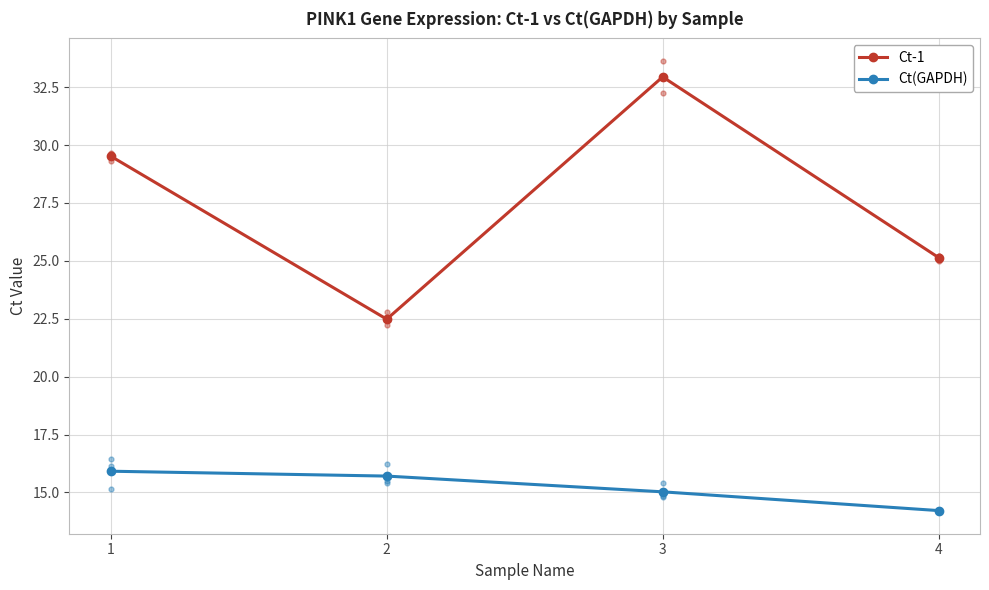

Reading right to left, transcribe all the data shown in this chart.

Ct-1: 4=25.1	3=32.9	2=22.5	1=29.5
Ct(GAPDH): 4=14.2	3=15.0	2=15.7	1=15.9